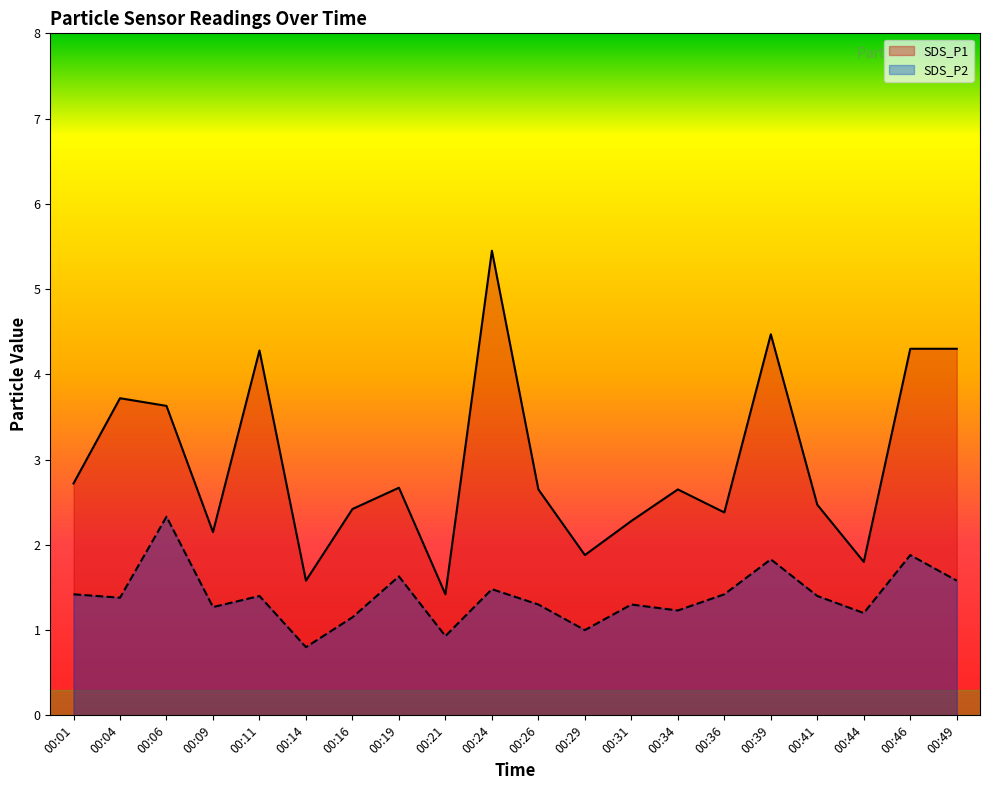

Where does the SDS_P1 series first go above 2?

00:01